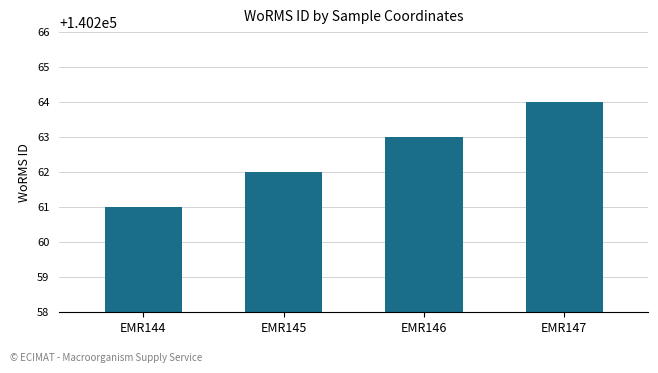

Reading left to right, list all the values displayed in this chart.

140261	140262	140263	140264